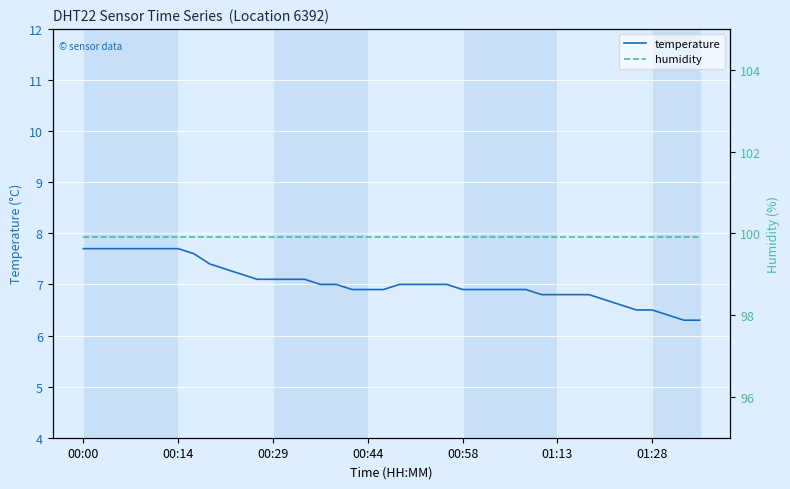

The value of temperature at 01:28 is 3.7. True or false?

False